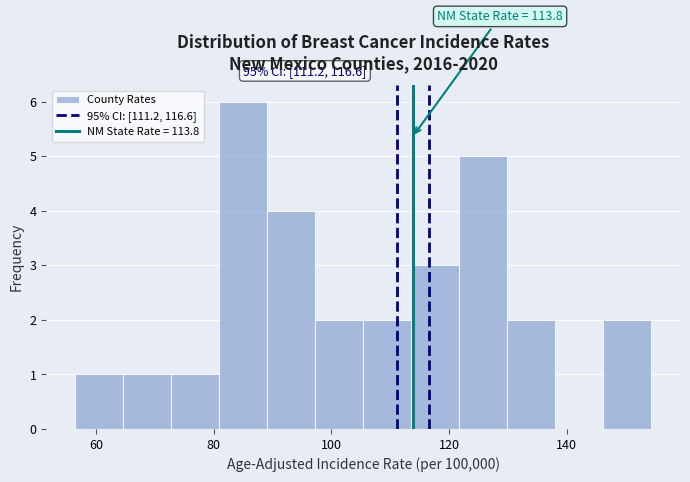

Over which range of the x-axis is the bar tallest?

80 to 90